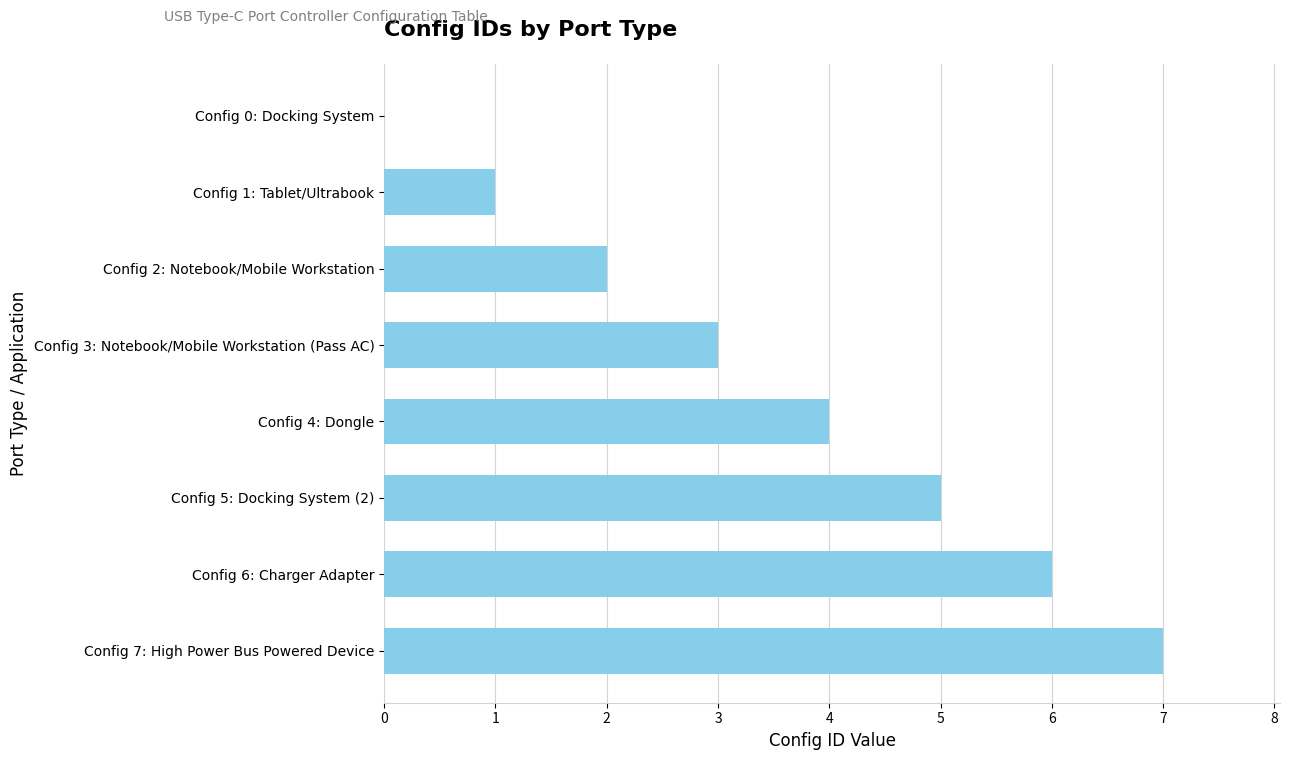

At which label is the value closest to 3?

Config 3: Notebook/Mobile Workstation (Pass AC)